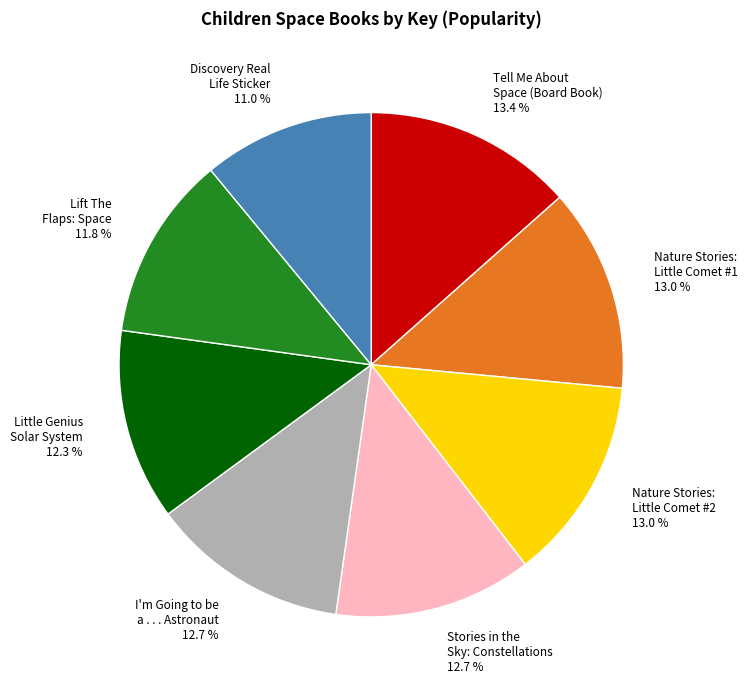

Count the number of slices in the pie.

8